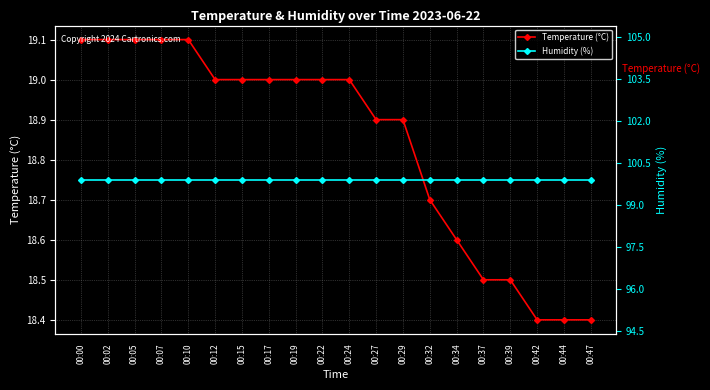

Does the chart display data point markers on the line(s)?

Yes